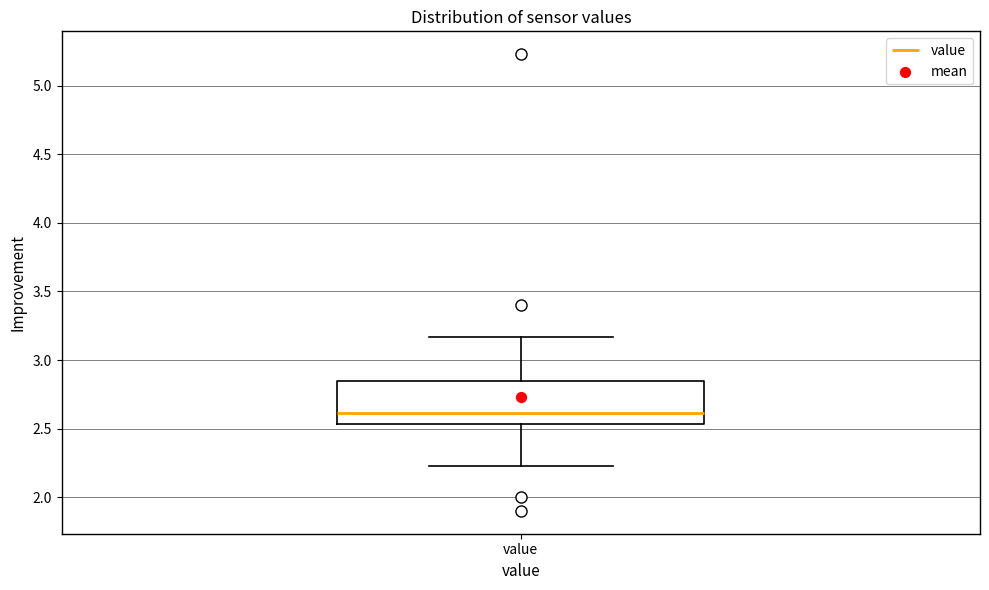

Where does the lower whisker of the box for value end on the y-axis? The values are not printed on the chart, so give them approximately, as read against the axis.

2.25